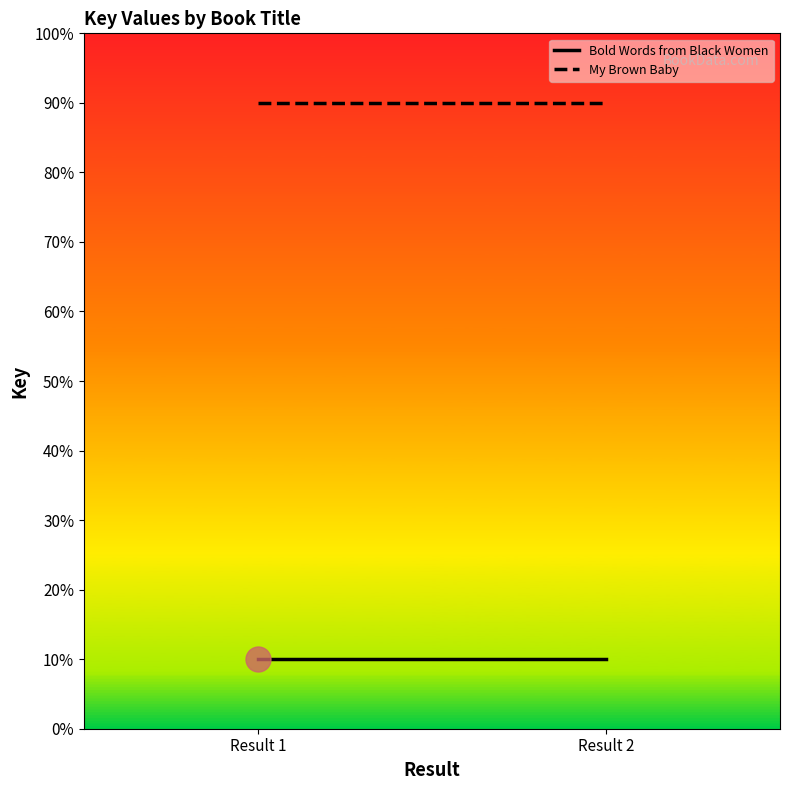

Between Result 1 and Result 2, which series saw the biggest shift?

Bold Words from Black Women